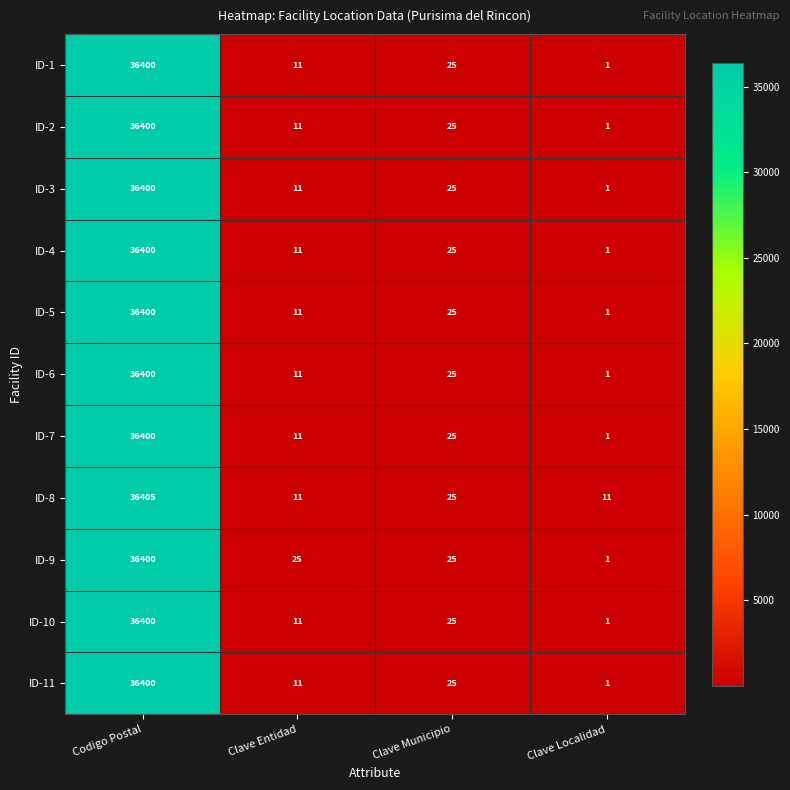

Where is ID-7 nearest to the value 18200?

Clave Municipio